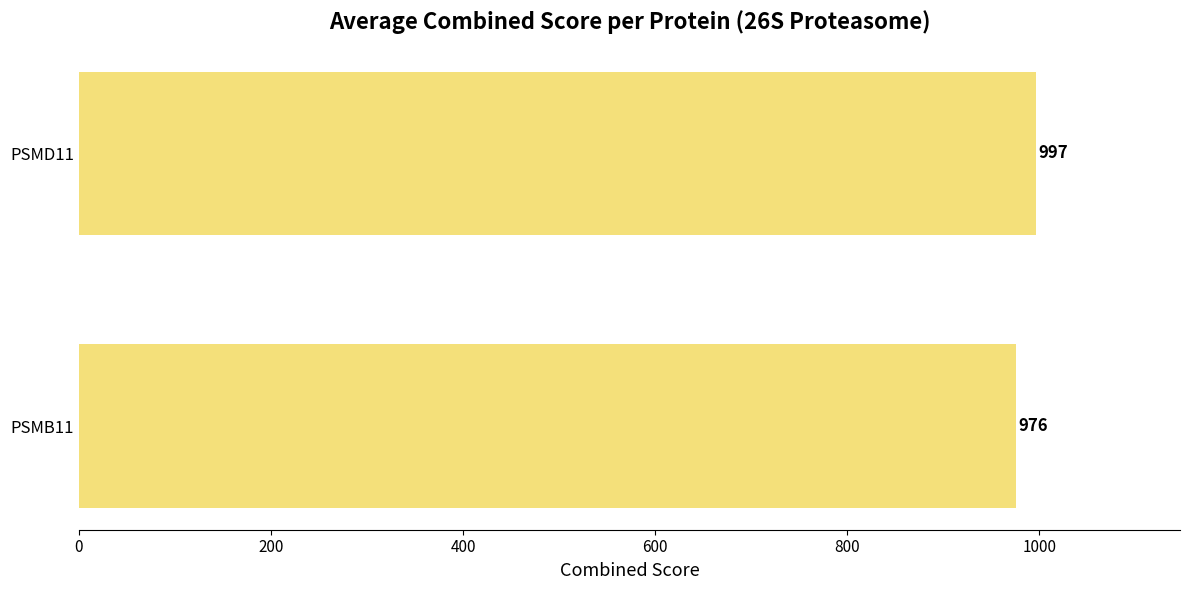

Count the values in the range 976 to 997.

2